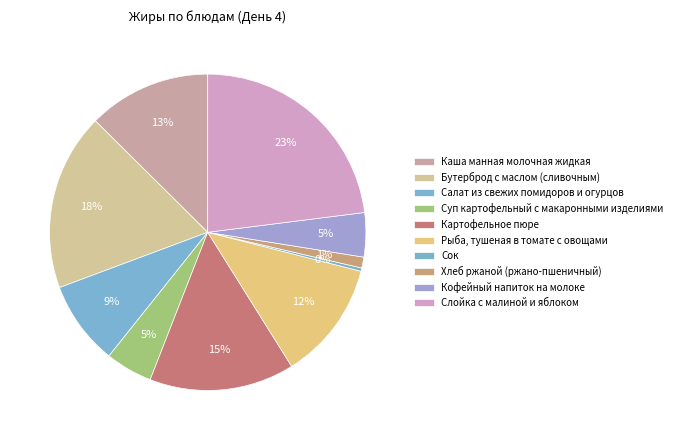

How many segments does this pie chart have?

10